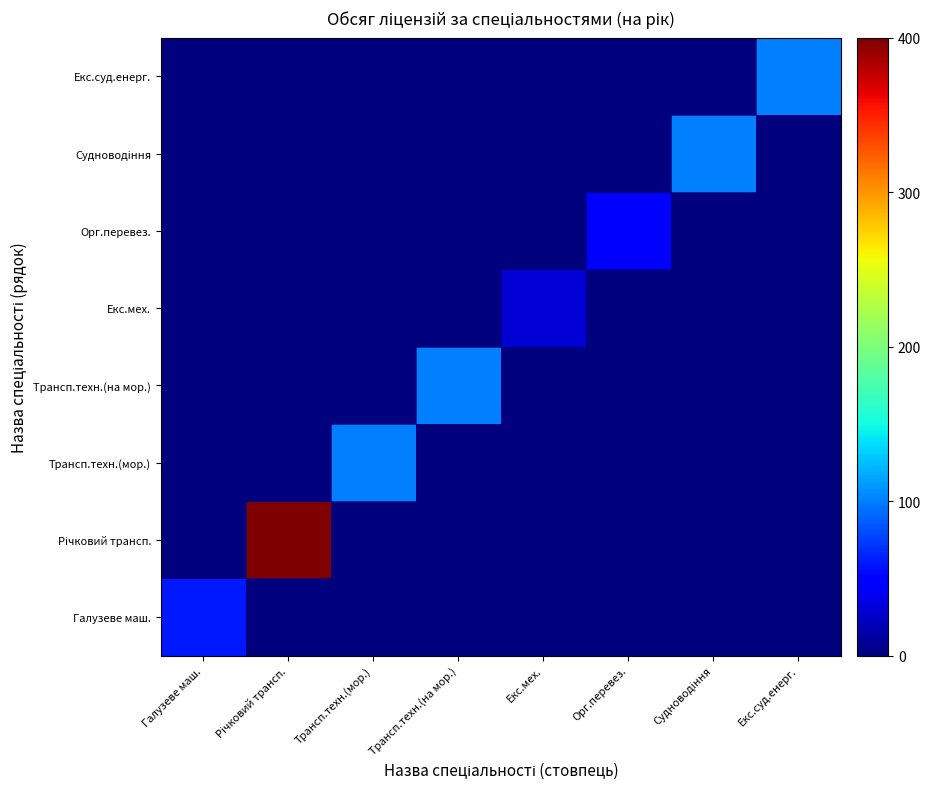

Which series has the largest range (max minus min)?

Річковий трансп.